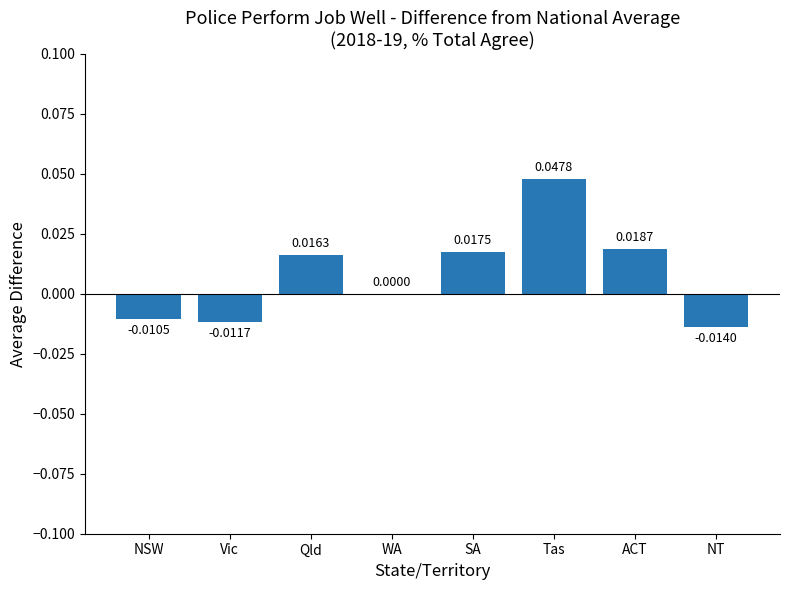

Where does the data first go above 0?

Qld